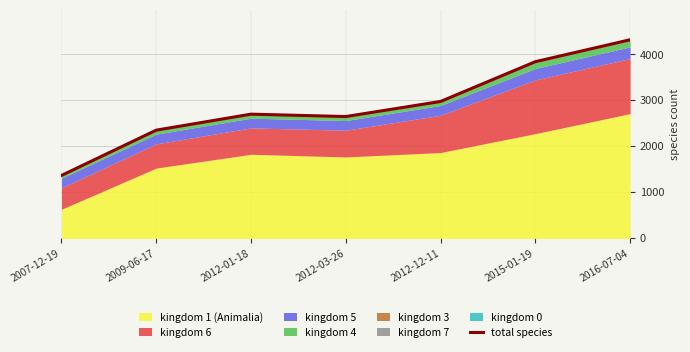

Reading left to right, extract all data points from this chart.

2007-12-19=1369	2009-06-17=2354	2012-01-18=2702	2012-03-26=2650	2012-12-11=2978	2015-01-19=3843	2016-07-04=4320